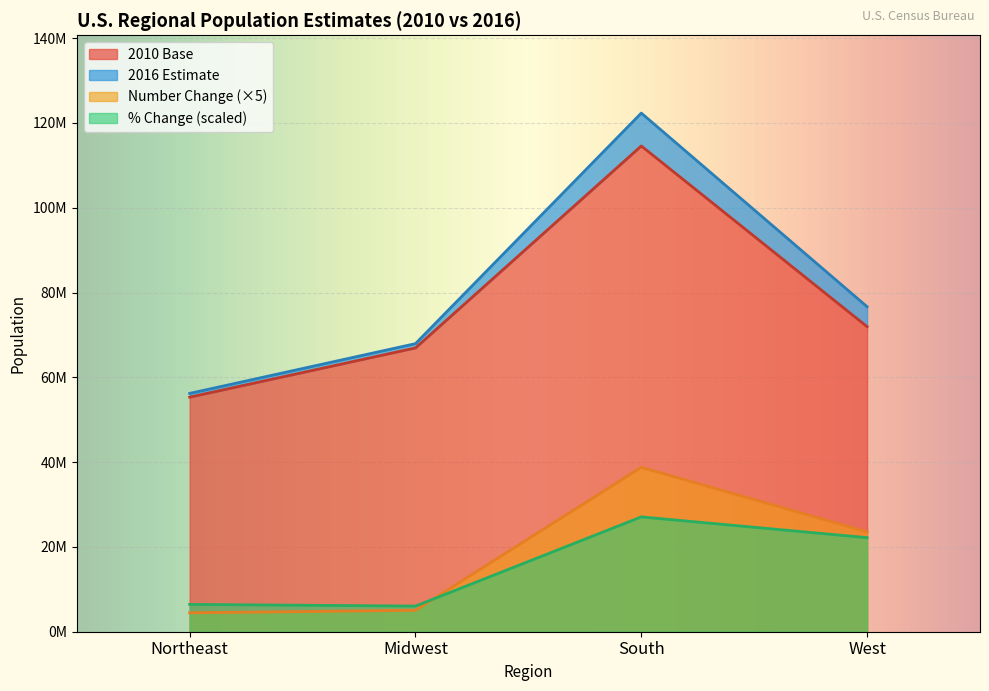

True or false: 2010 Base and 2016 Estimate cross at least once.

False